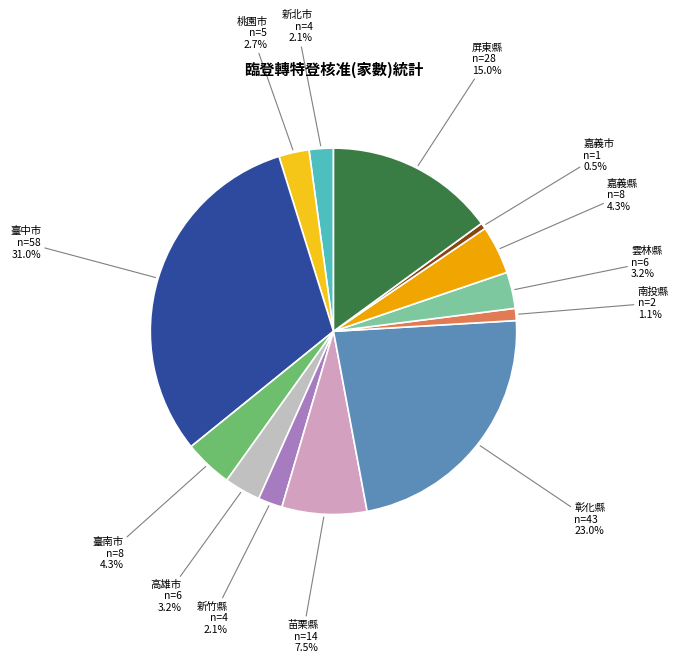

Which slice is the largest?

臺中市